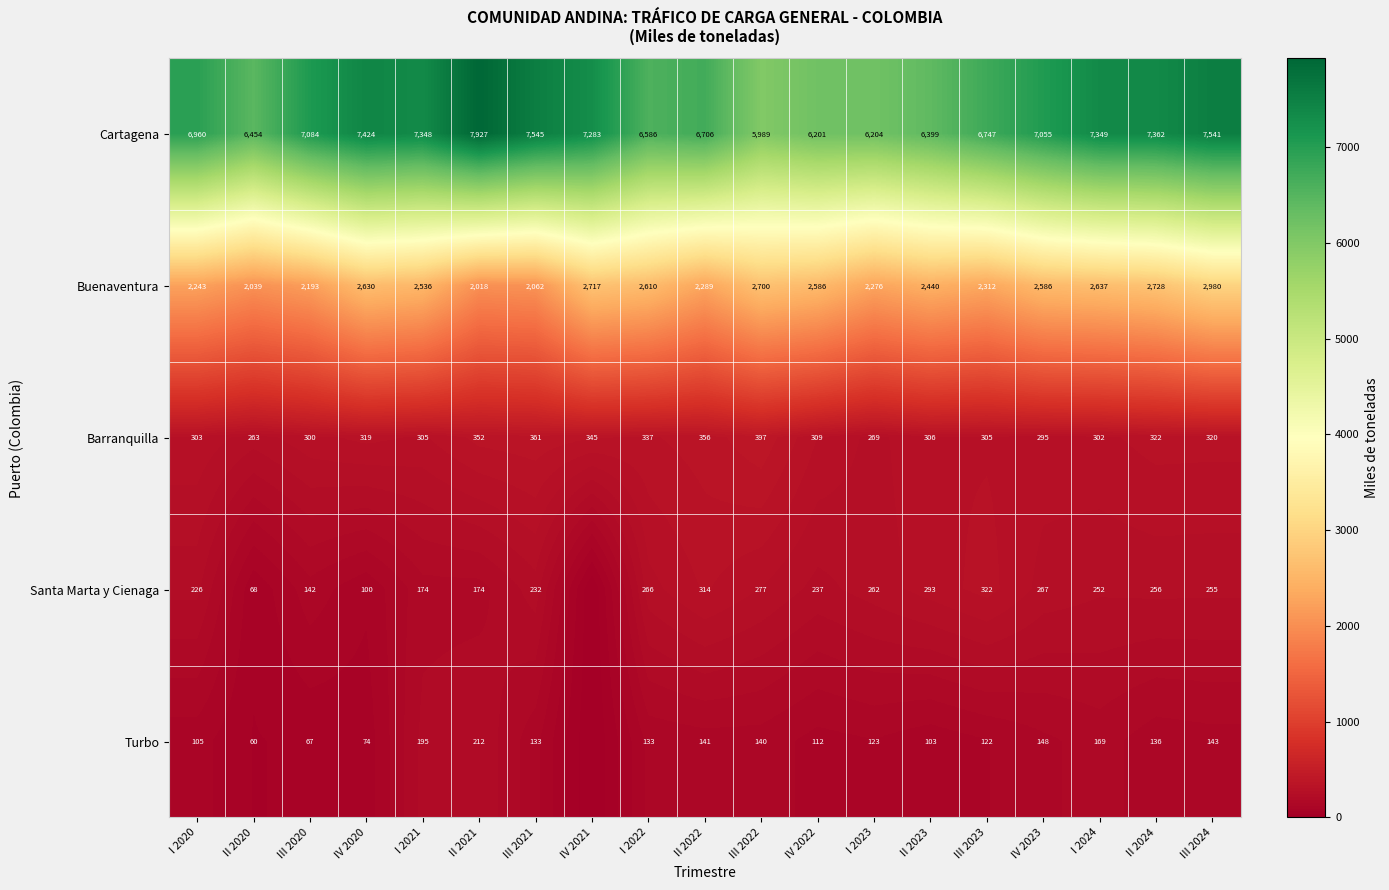

What is the difference between the highest and lowest values at I 2023?

6081